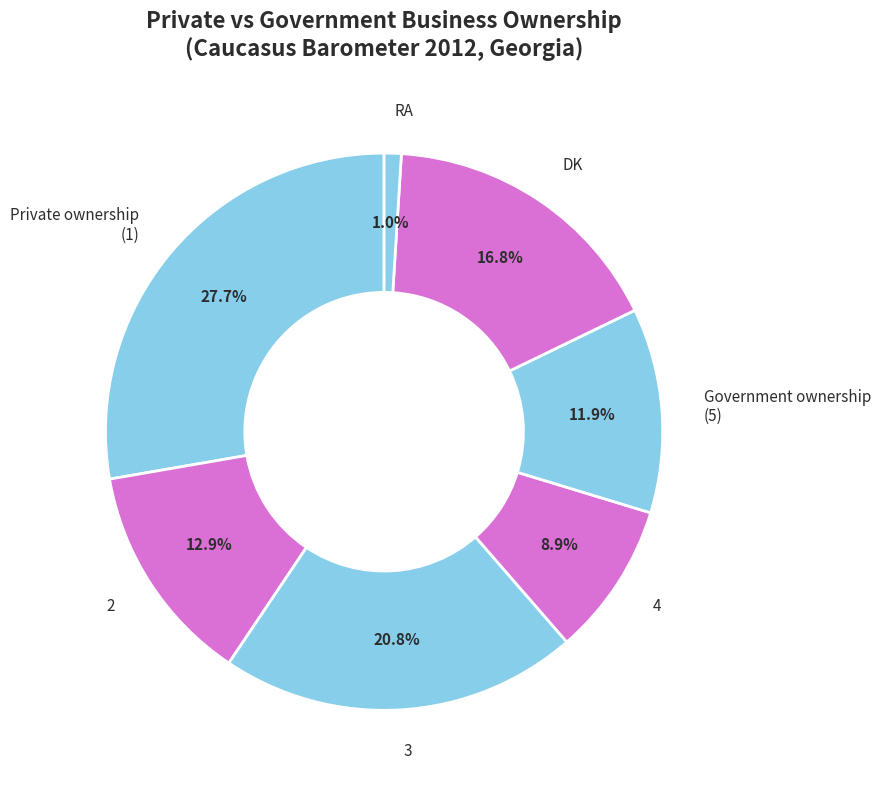

Between DK and 2, which is larger?

DK